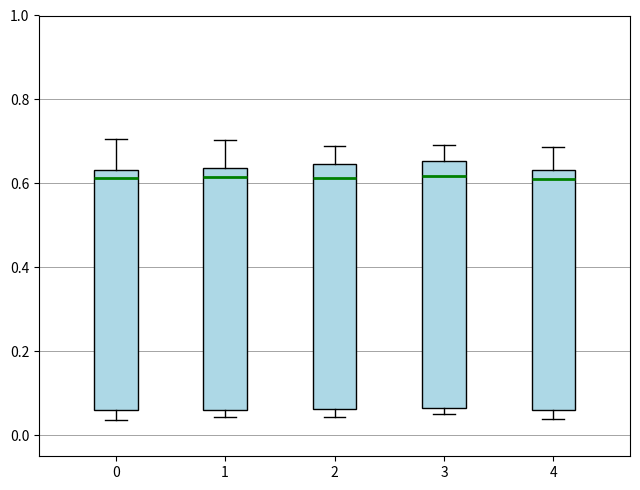

Where is the lower edge of the box at x = 3 on the y-axis? The values are not printed on the chart, so give them approximately, as read against the axis.

0.06